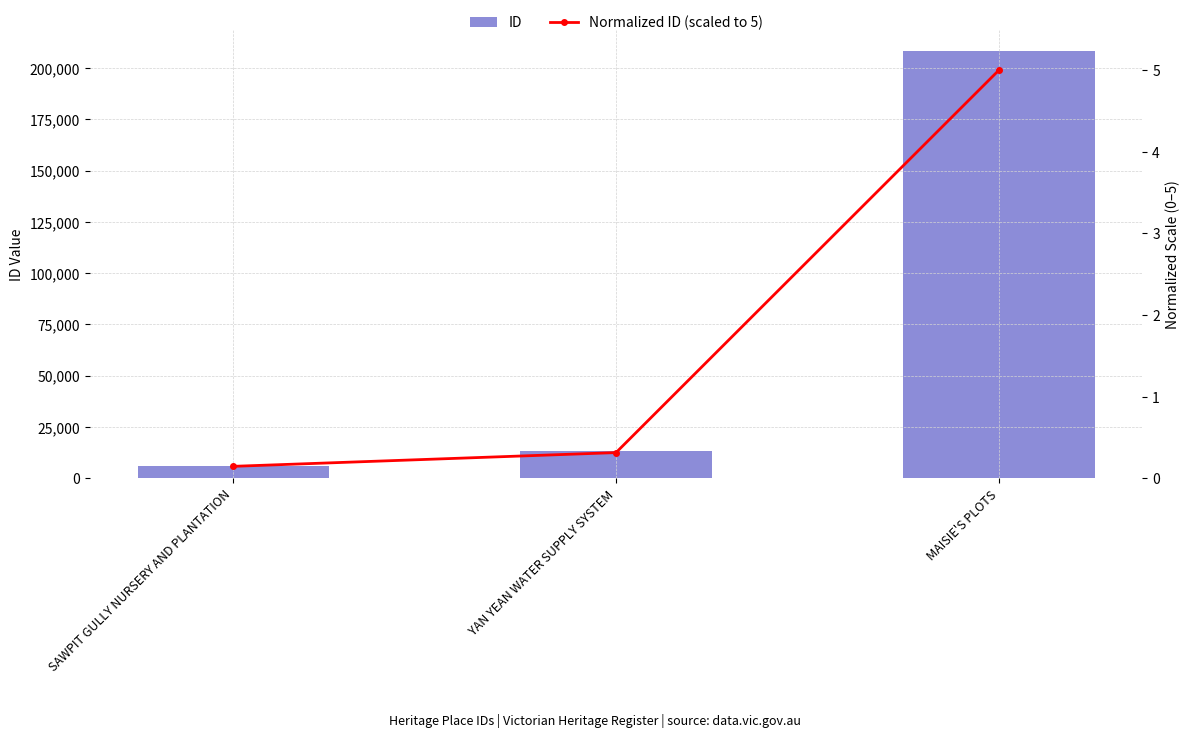

At how many categories does at least one series exceed 34887?

1